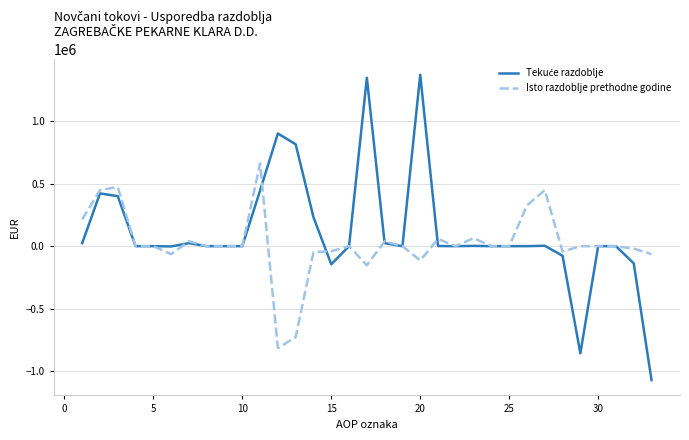

What is the highest value of the Isto razdoblje prethodne godine series?

663112